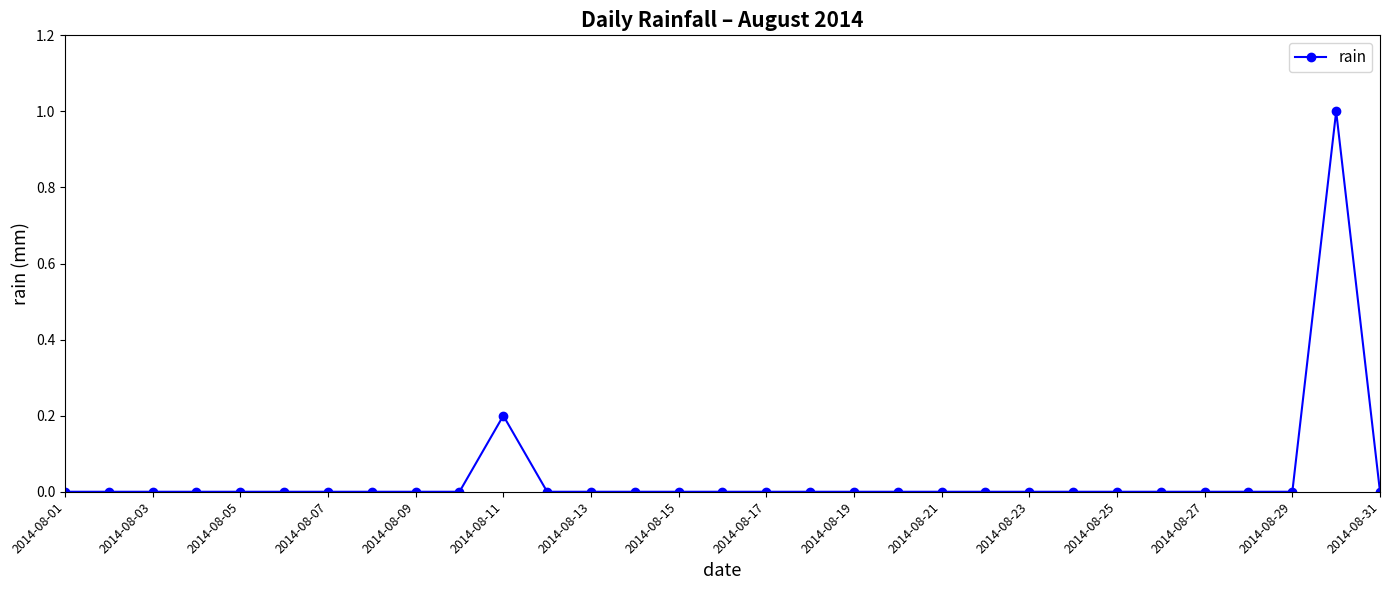

How many lines are shown in the chart?

1